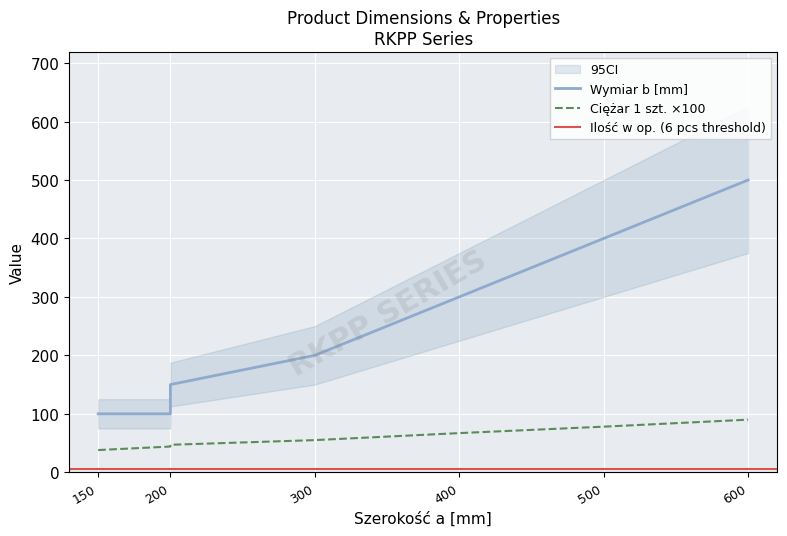

What is the minimum value shown in the chart?

38.0